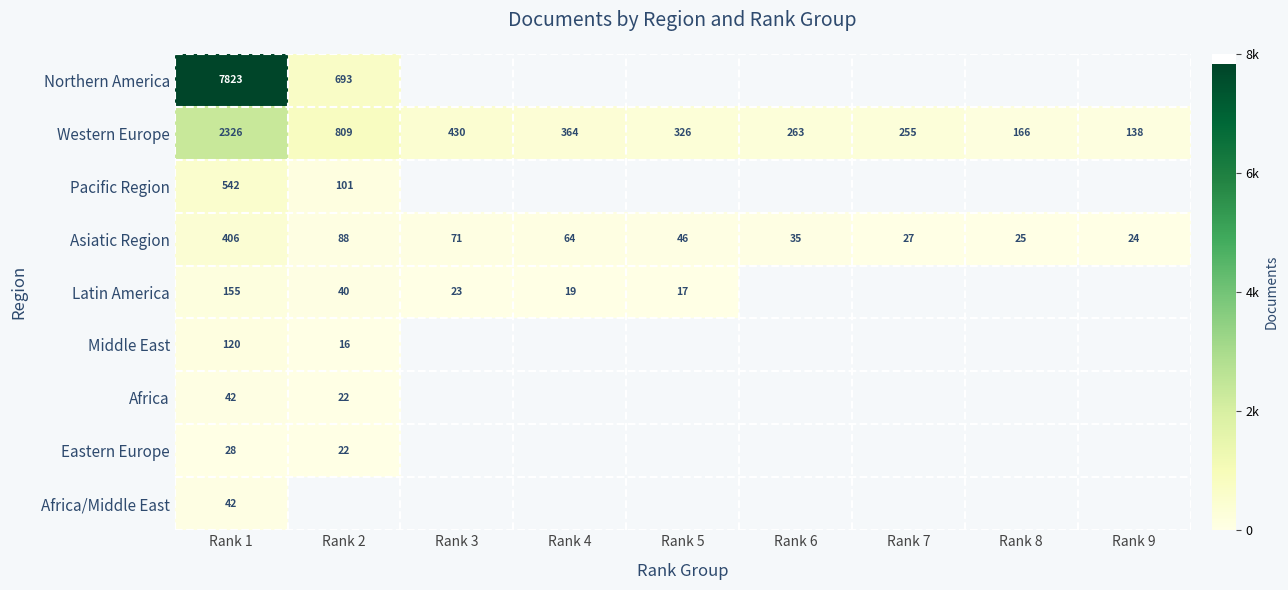

What is the difference between the second highest and second lowest values in the Western Europe series?

643